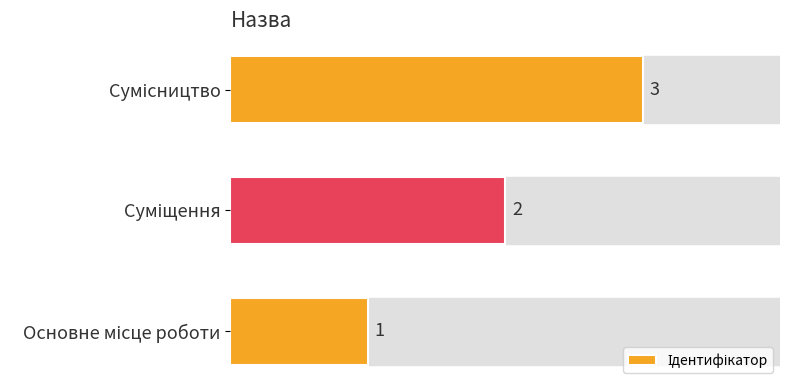

What is the sum of all values?

6